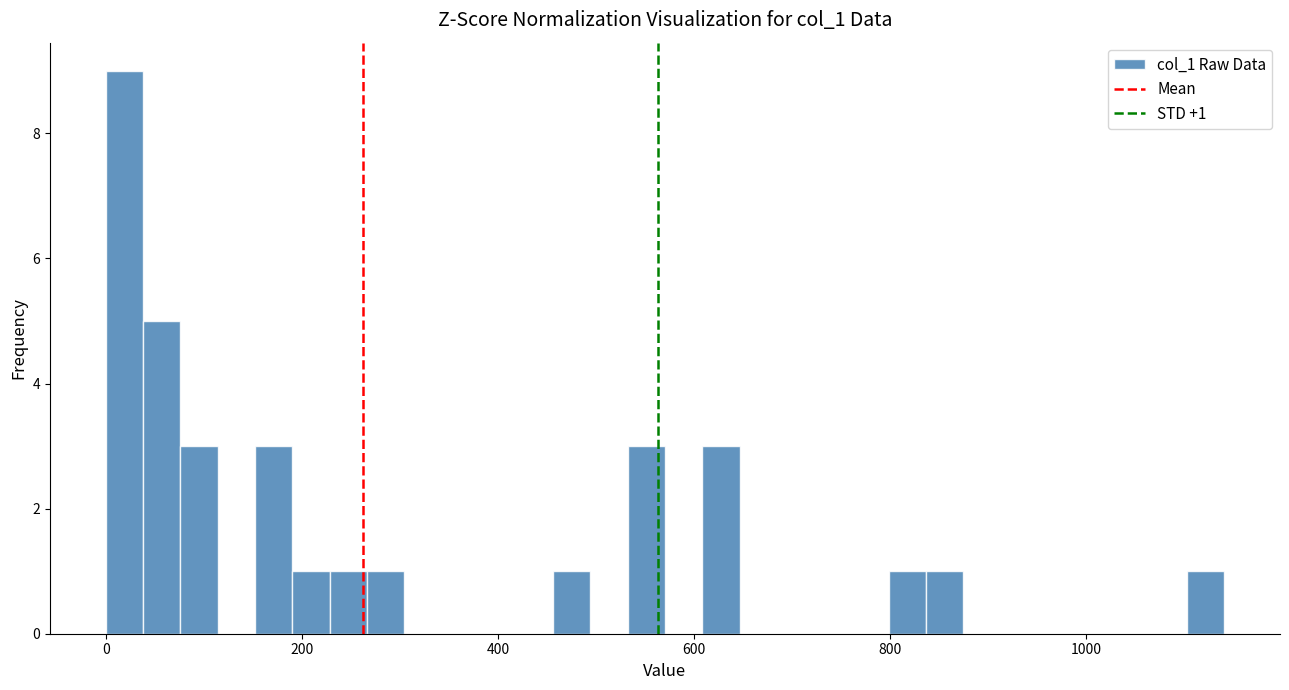

Read against the x-axis, roughly where is the centre of the tallest bar?

20